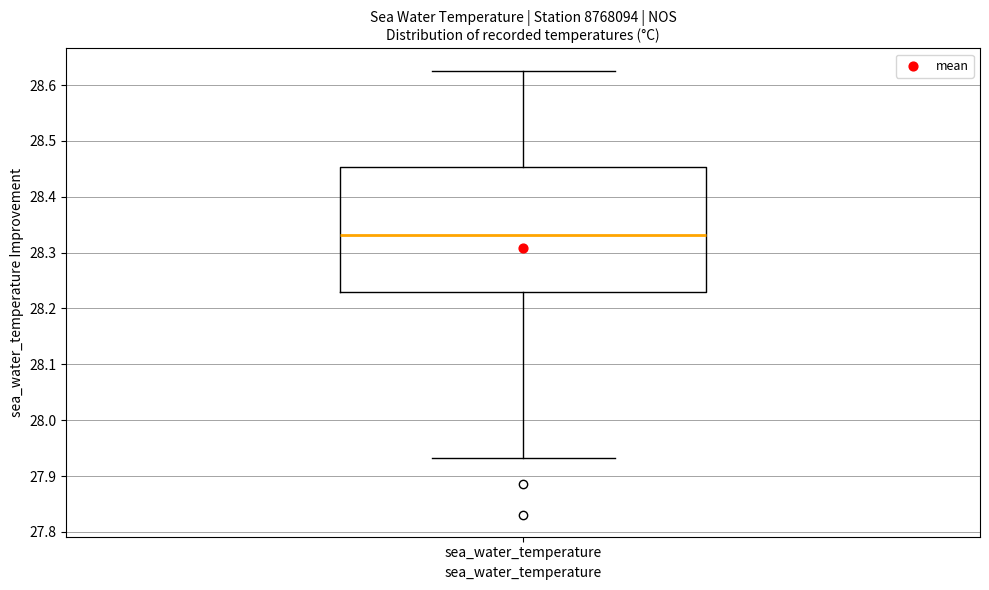

Transcribe this box plot: give where the median line is, the range the box spans, and where the two whiskers end, as read against the y-axis. The values are not printed on the chart, so give them approximately, as read against the axis.

median 28.33, box 28.23 to 28.45, whiskers 27.93 to 28.63